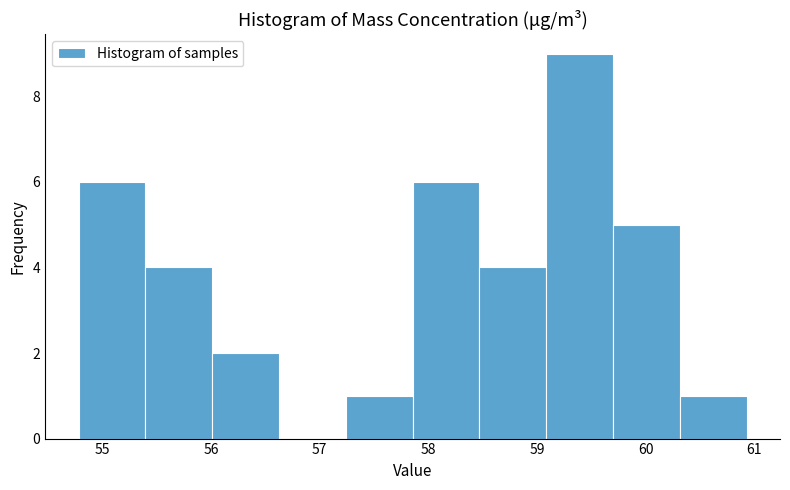

Reading left to right, list every bar in this chart as the range it spans on the x-axis followed by its height. Neither the bar edges nor the heights are printed on the chart, so give them approximately, as read against the axes.

54.8 to 55.4: 6
55.4 to 56.0: 4
56.0 to 56.6: 2
56.6 to 57.2: 0
57.2 to 57.9: 1
57.9 to 58.5: 6
58.5 to 59.1: 4
59.1 to 59.7: 9
59.7 to 60.3: 5
60.3 to 60.9: 1